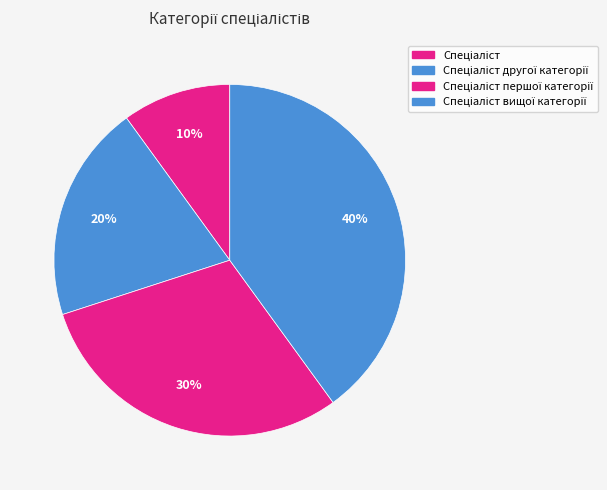

To the nearest percent, what is the combined percentage of Спеціаліст and Спеціаліст першої категорії?

40%